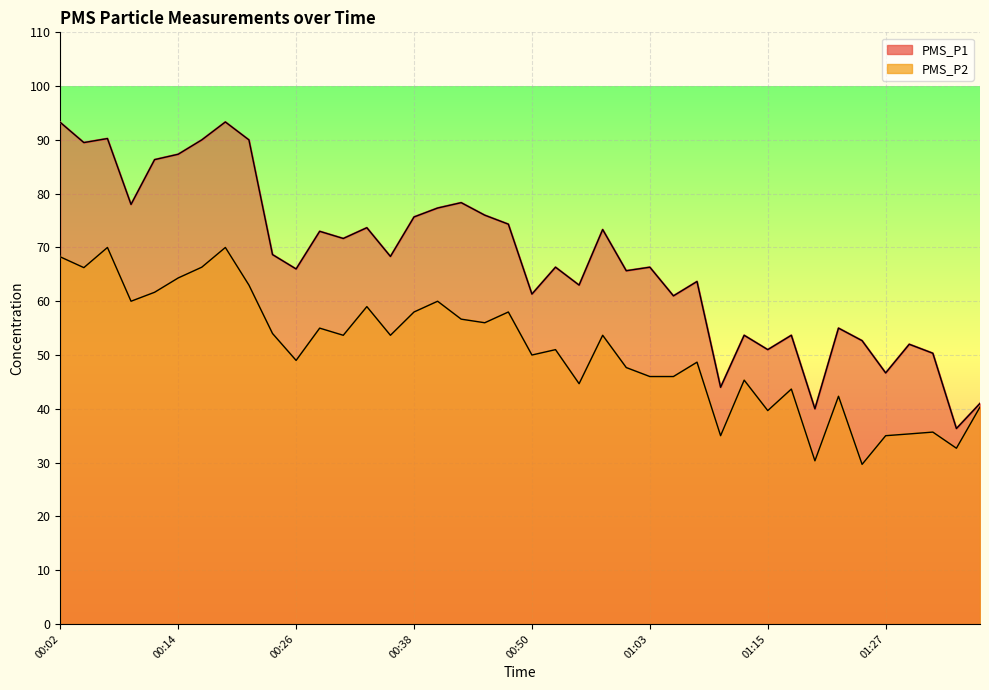

Read the PMS_P1 value at 01:34.

36.3